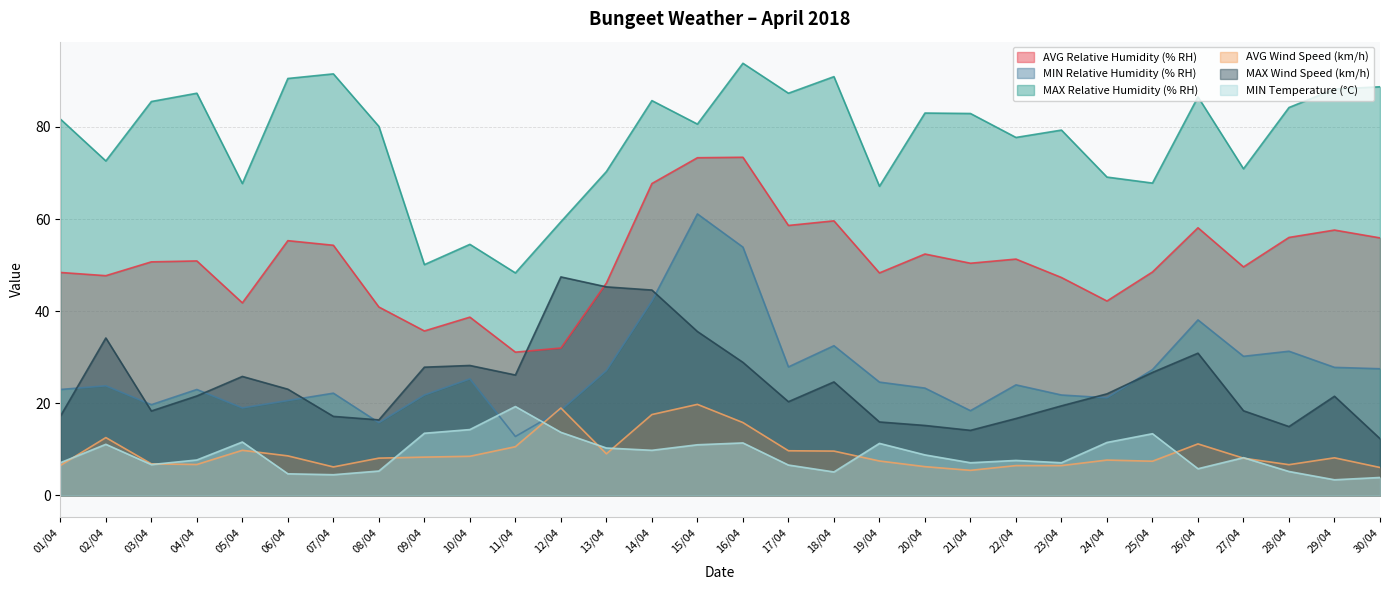

Between 11/04 and 09/04, which is larger?

09/04